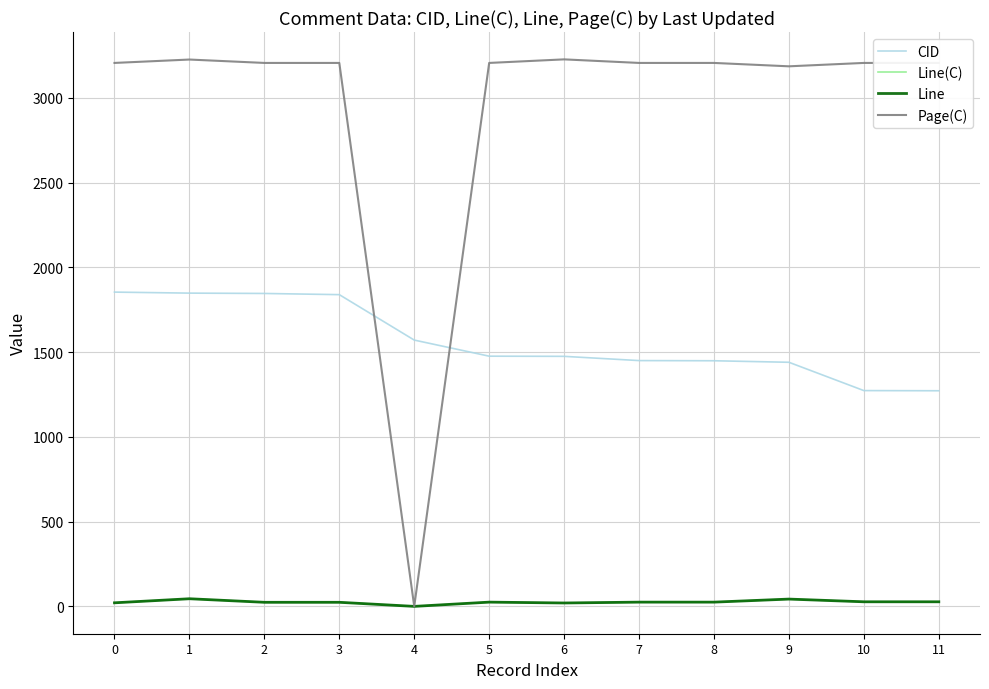

True or false: Line(C) and Page(C) intersect in this chart.

False